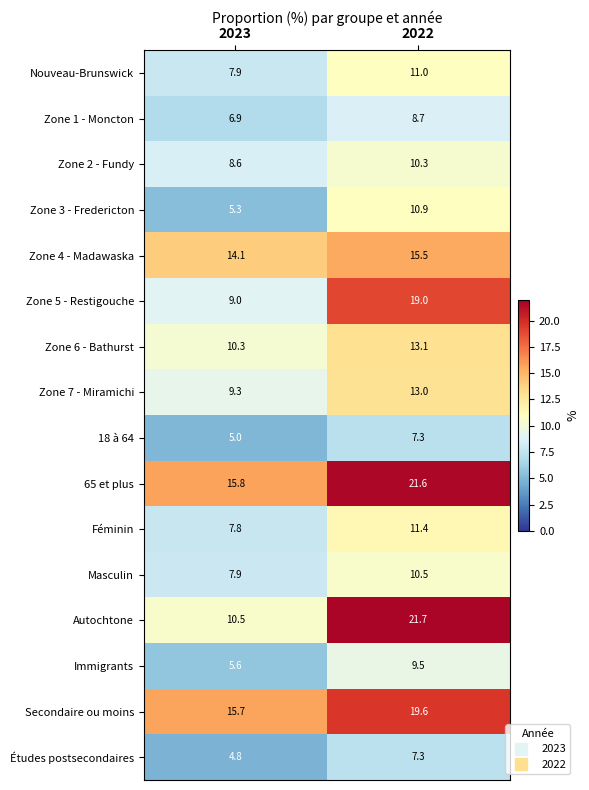

What is the maximum value for Nouveau-Brunswick?

11.0